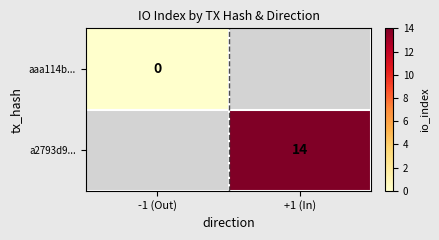

Is it true that a2793d9... equals 22 at +1 (In)?

False